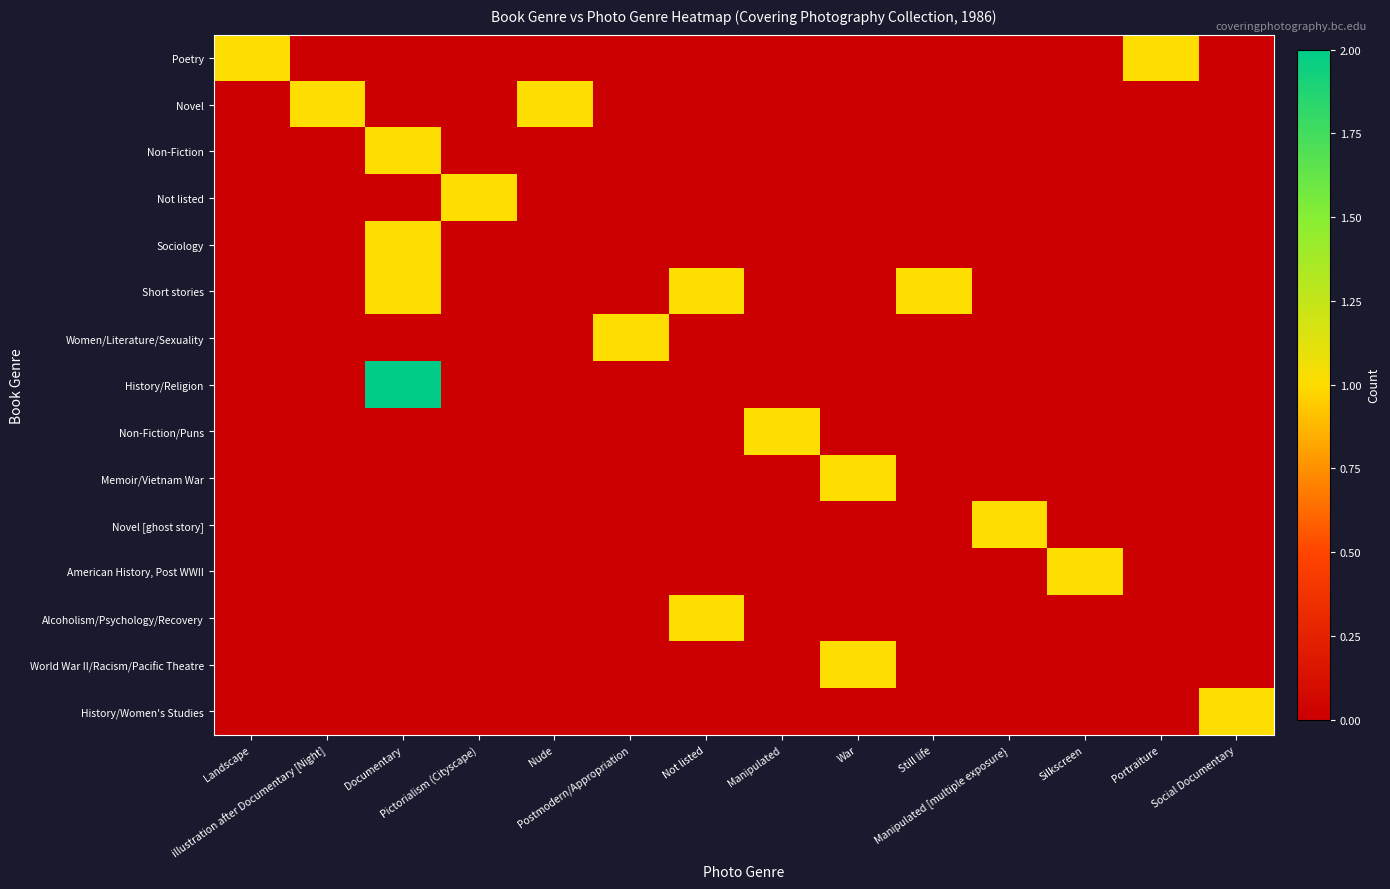

Which series has the largest range (max minus min)?

History/Religion